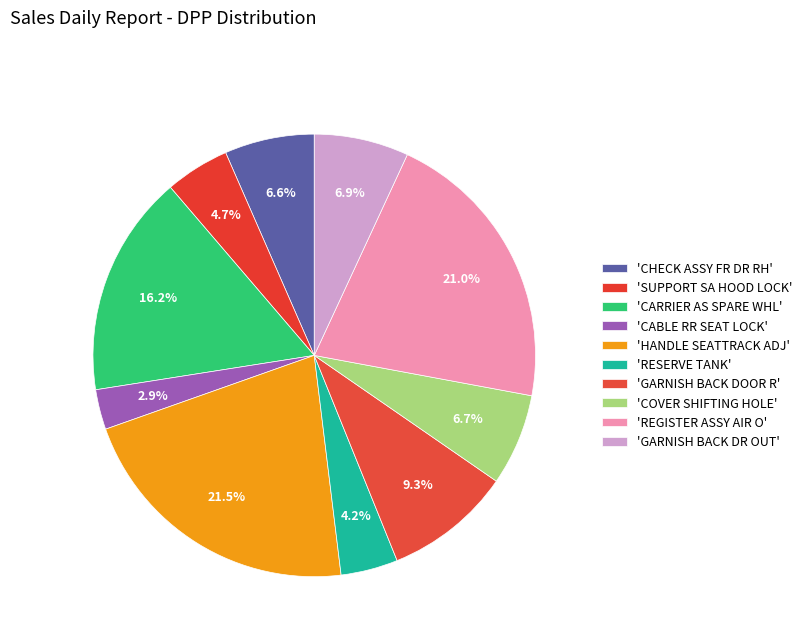

How many segments does this pie chart have?

10